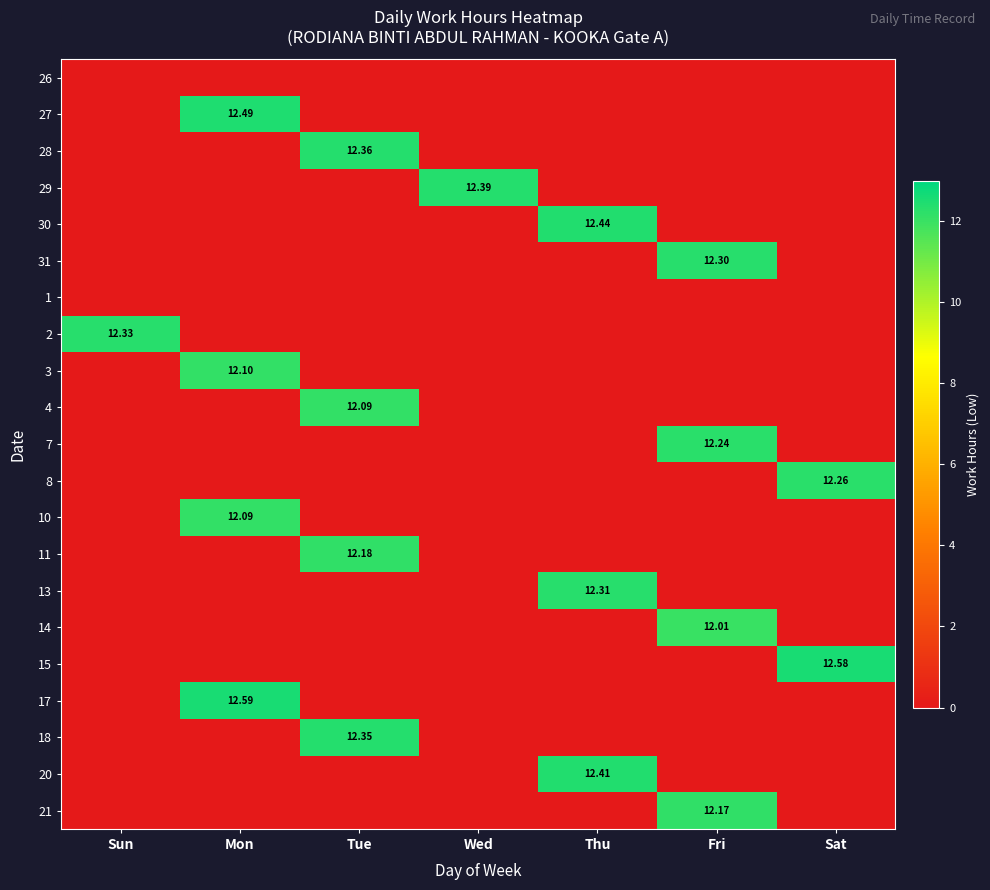

Which series has the widest spread of values?

17